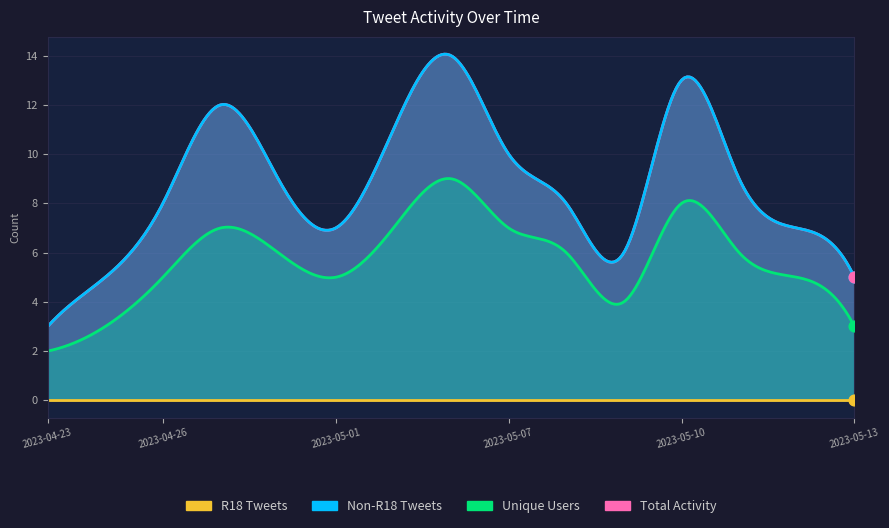

Is the value of Unique Users at 2023-04-30 greater than the value of Total Activity at 2023-05-01?

No